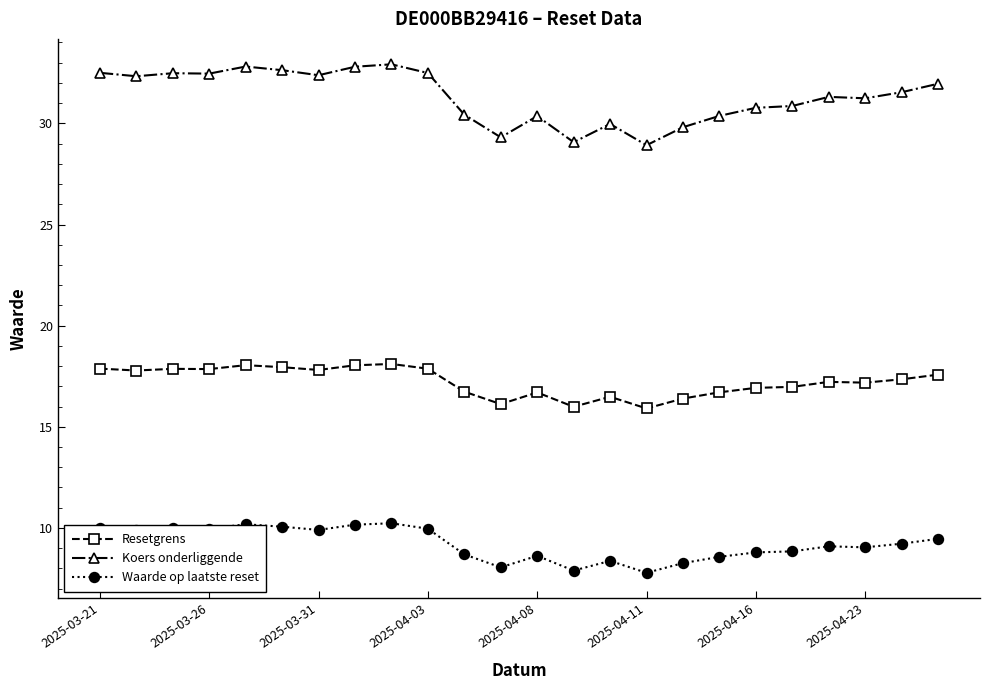

What are all the series names shown in the legend?

Resetgrens, Koers onderliggende, Waarde op laatste reset